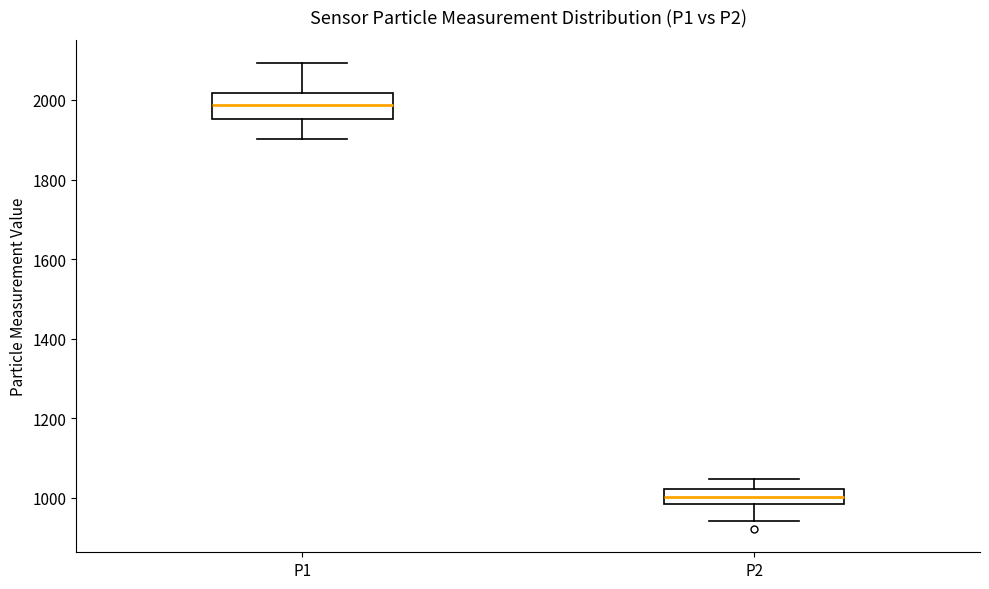

Comparing the boxes themselves (not the whiskers), which one is the tallest?

P1